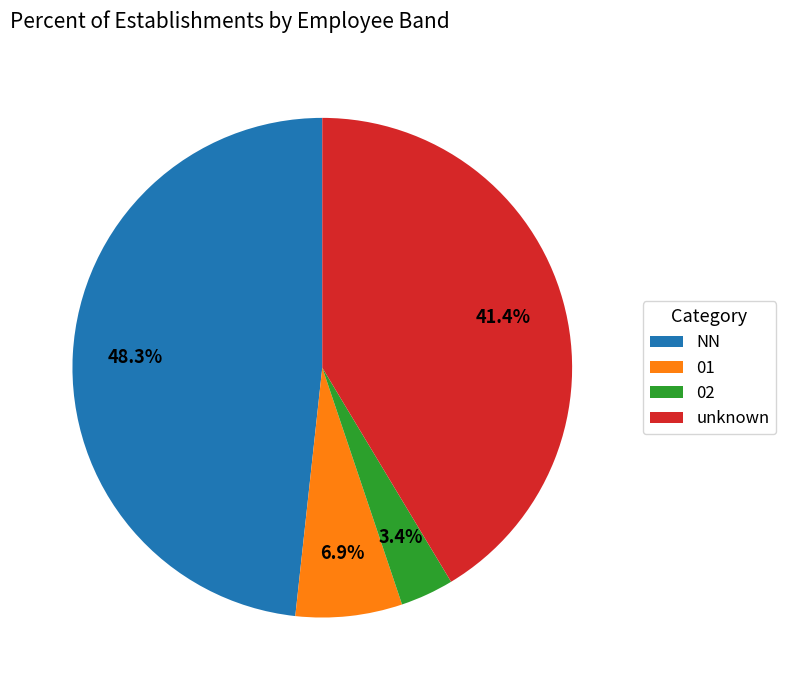

Count the number of slices in the pie.

4